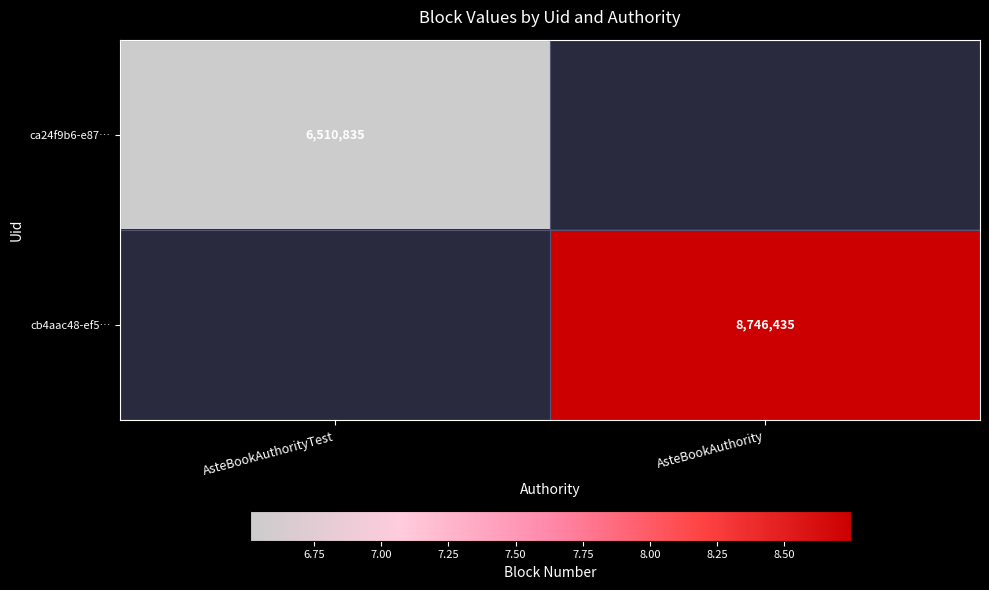

How many series are shown in this chart?

2